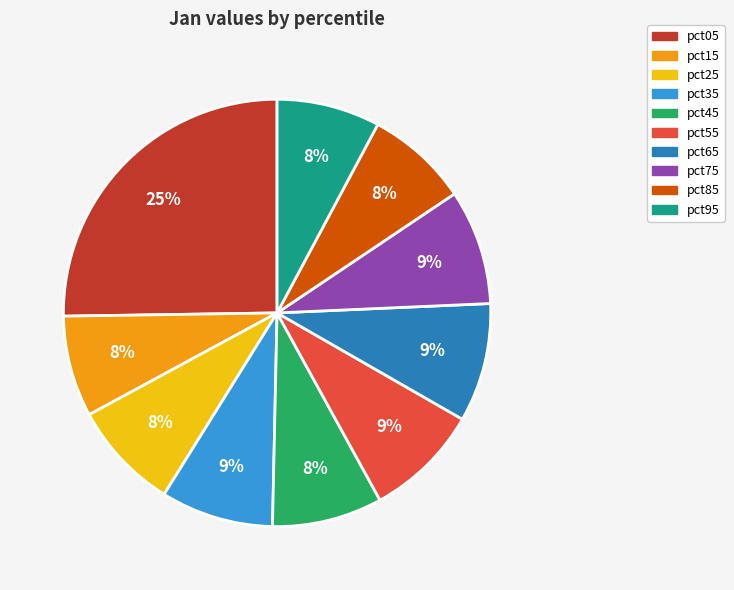

The pct85 slice represents 2% of the pie. True or false?

False